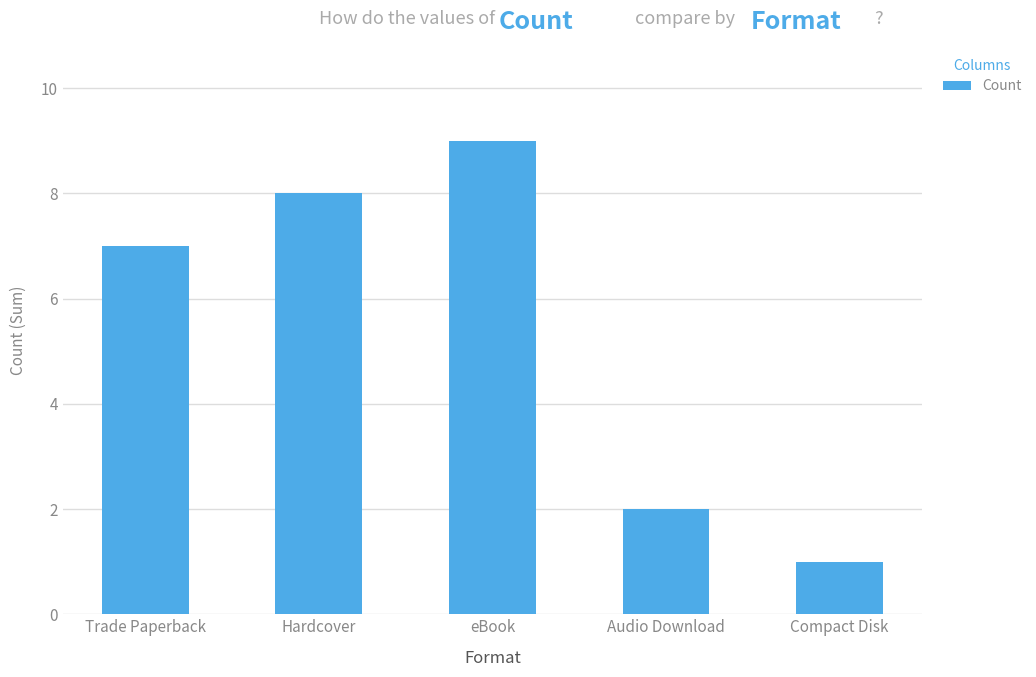

What value does the data have at Audio Download?

2